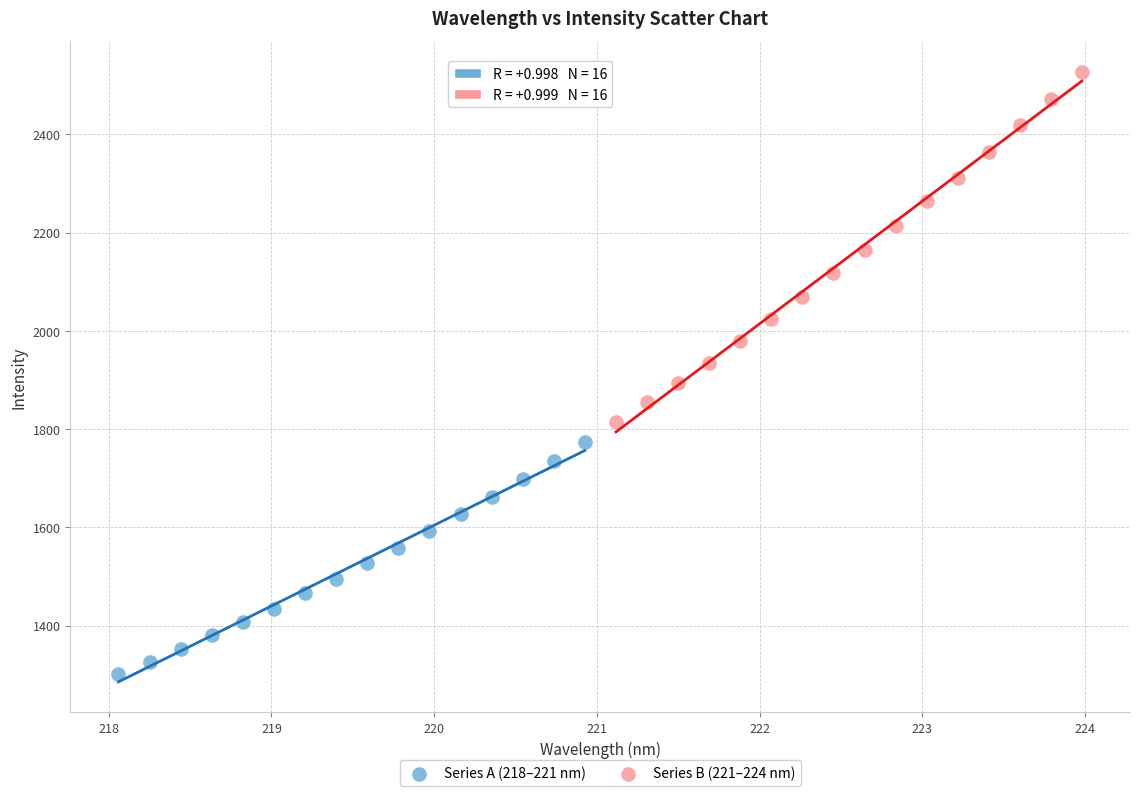

Which series reaches the maximum Y coordinate?

Series B (221–224 nm)